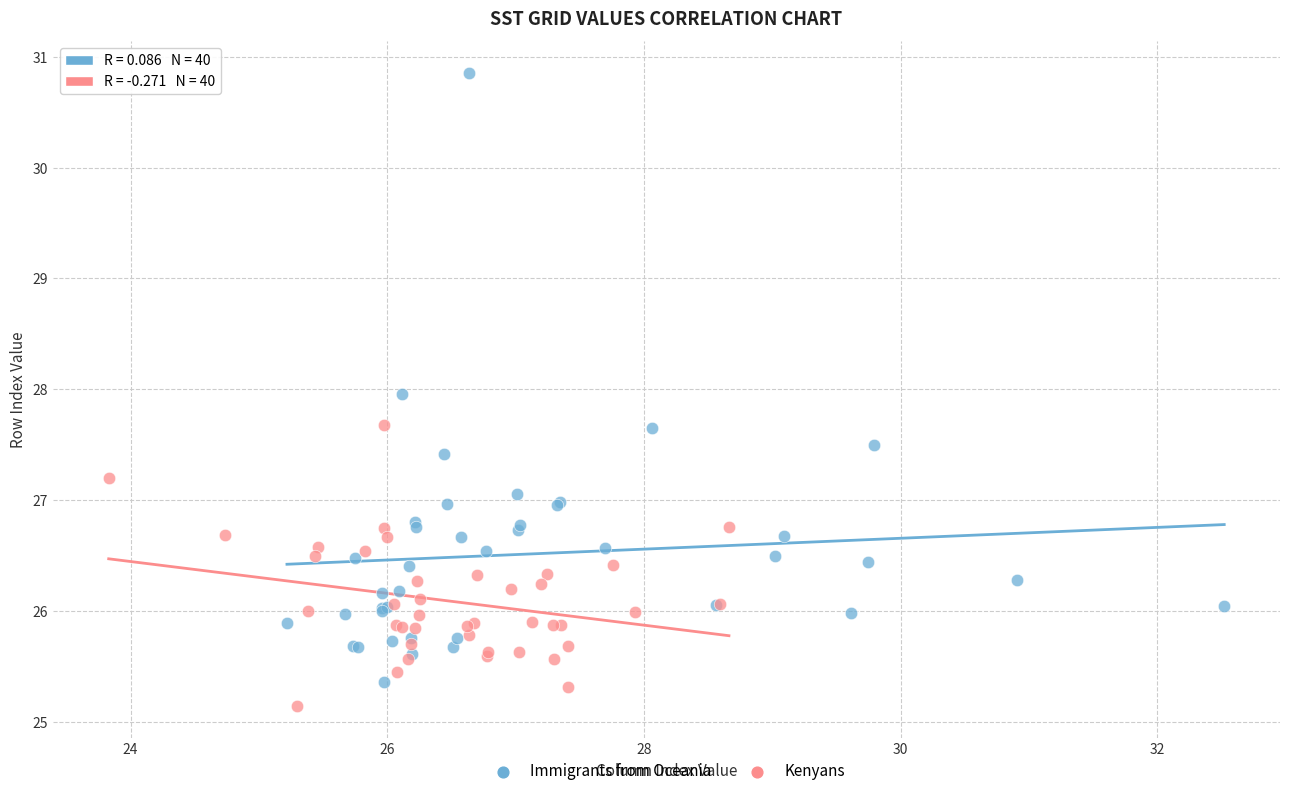

Which series reaches the maximum Y coordinate?

Immigrants from Oceania